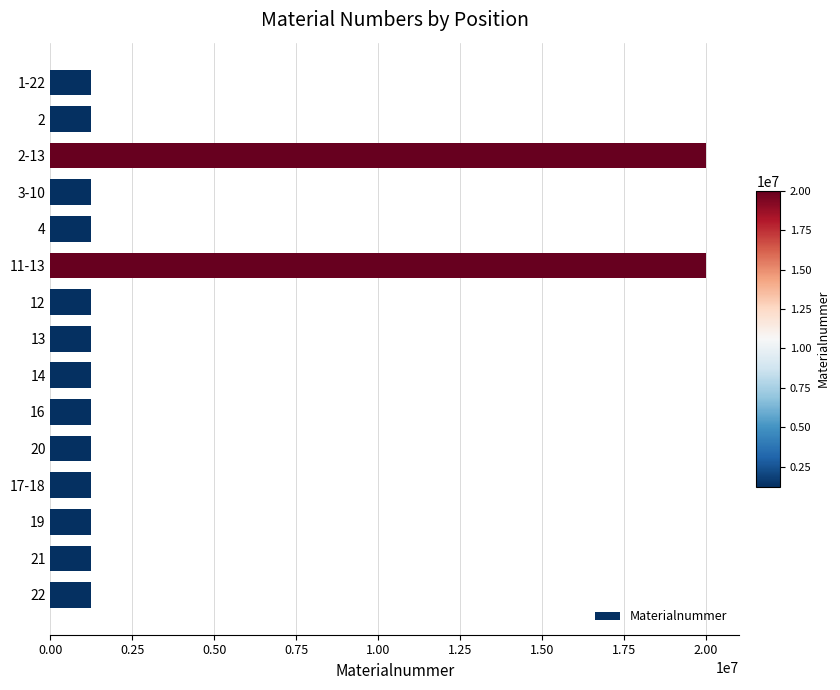

Is it true that the value at 4 is 578698?

False